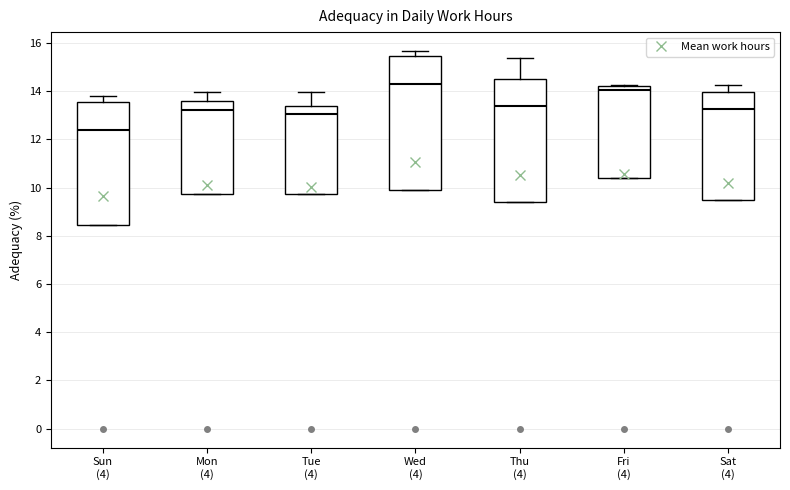

Reading left to right, transcribe this box plot: for each box, give where its median line is, the range the box spans, and where its two whiskers end, as read against the y-axis. The values are not printed on the chart, so give them approximately, as read against the axis.

Sun (4): median 12.4, box 8.4 to 13.6, whiskers 8.4 to 13.8
Mon (4): median 13.2, box 9.8 to 13.6, whiskers 9.8 to 14.0
Tue (4): median 13.0, box 9.8 to 13.4, whiskers 9.8 to 14.0
Wed (4): median 14.2, box 9.8 to 15.4, whiskers 9.8 to 15.6
Thu (4): median 13.4, box 9.4 to 14.6, whiskers 9.4 to 15.4
Fri (4): median 14.0, box 10.4 to 14.2, whiskers 10.4 to 14.2
Sat (4): median 13.2, box 9.4 to 14.0, whiskers 9.4 to 14.2